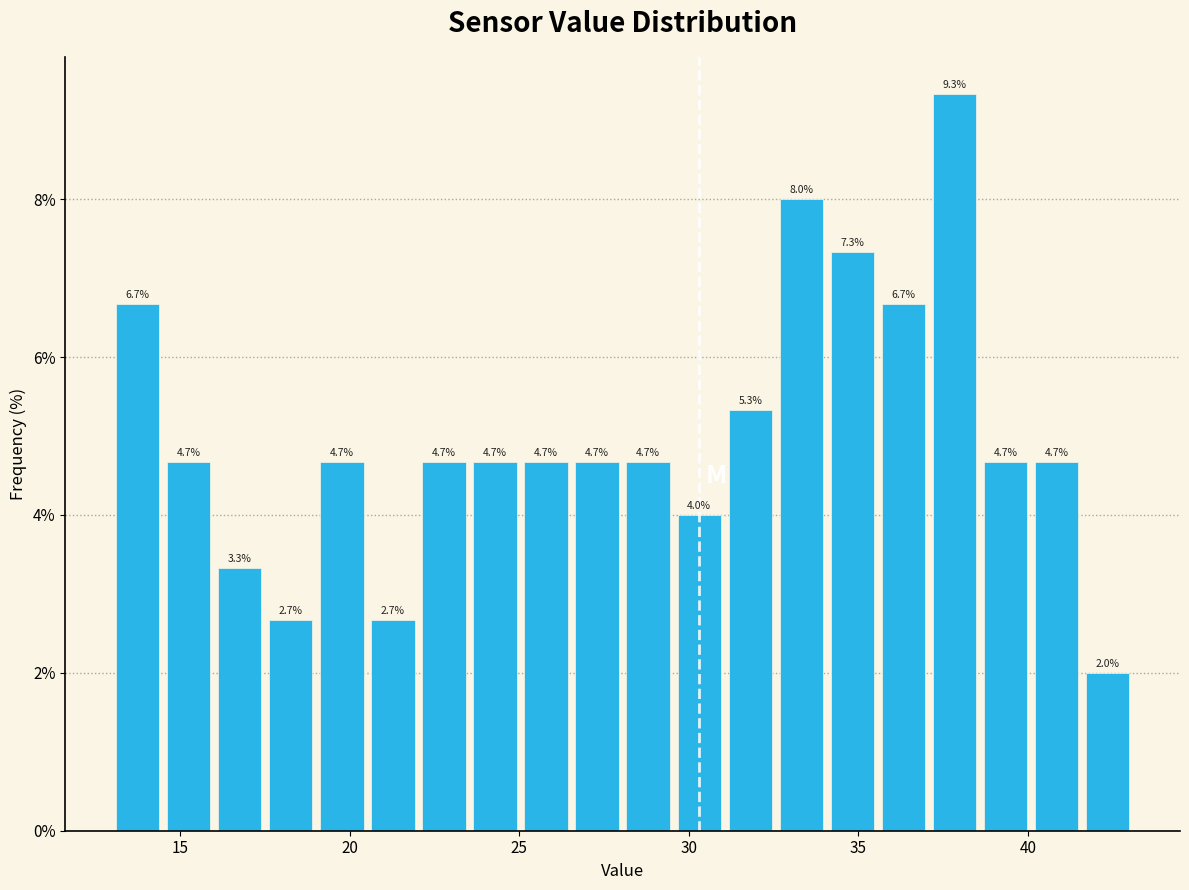

Read against the x-axis, roughly where is the centre of the tallest bar?

38.0